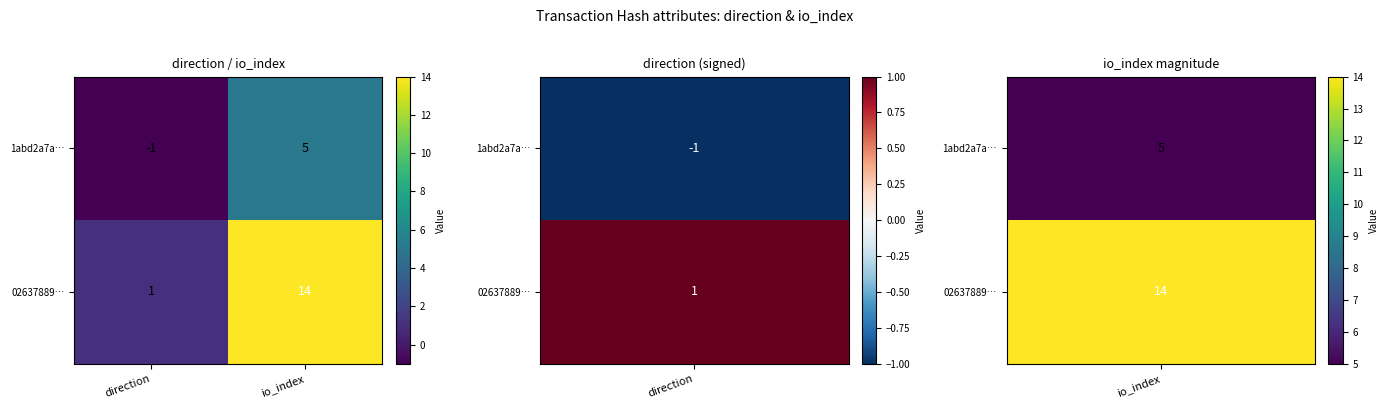

True or false: 02637889… has a value of 14 at io_index.

True